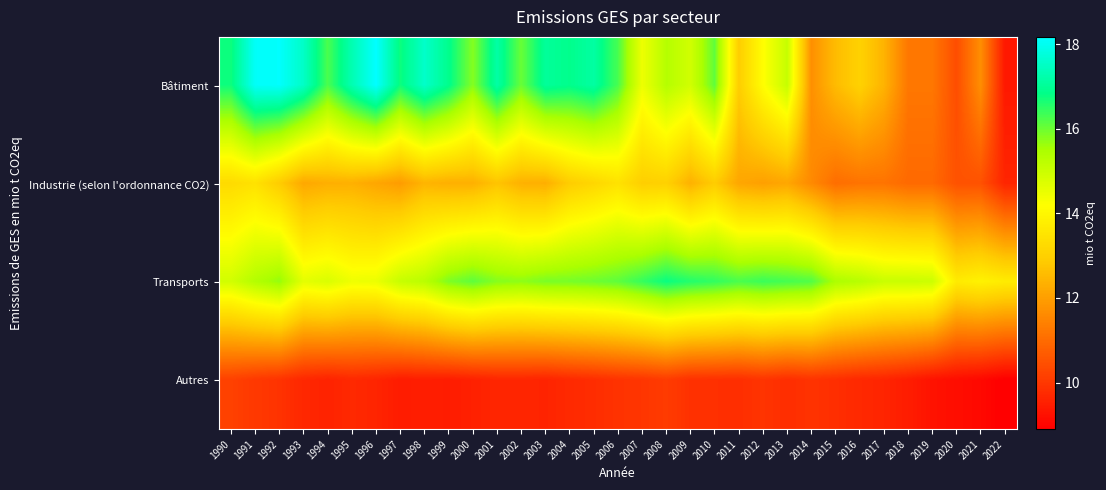

What is the total value across all series at 2018?

46.7